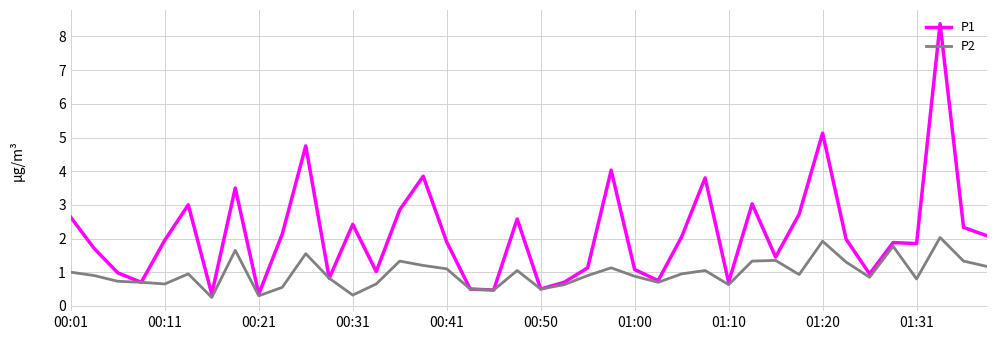

Which series has the largest total across all categories?

P1